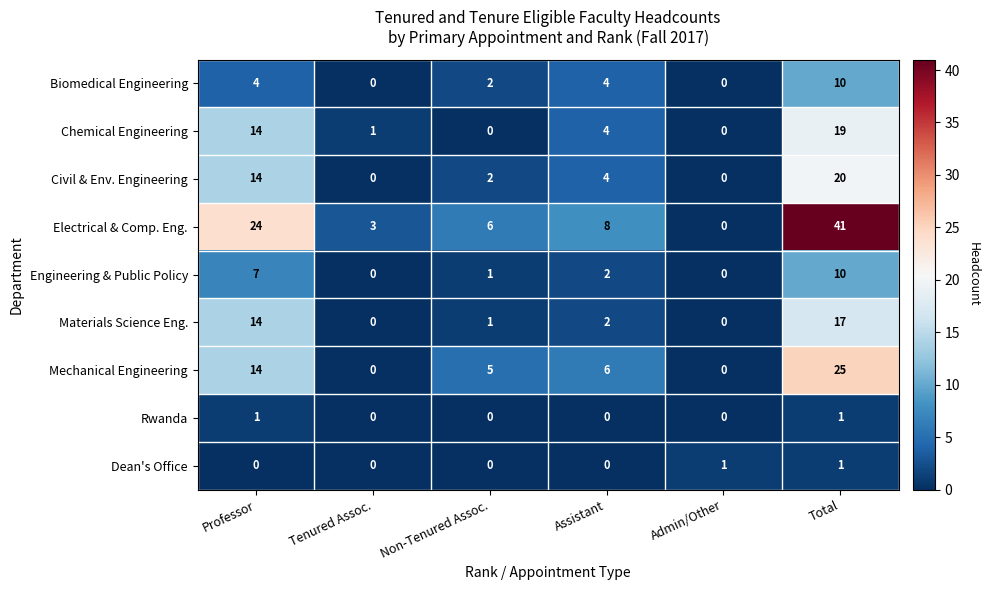

Count the Mechanical Engineering values in the range 0 to 14.

5